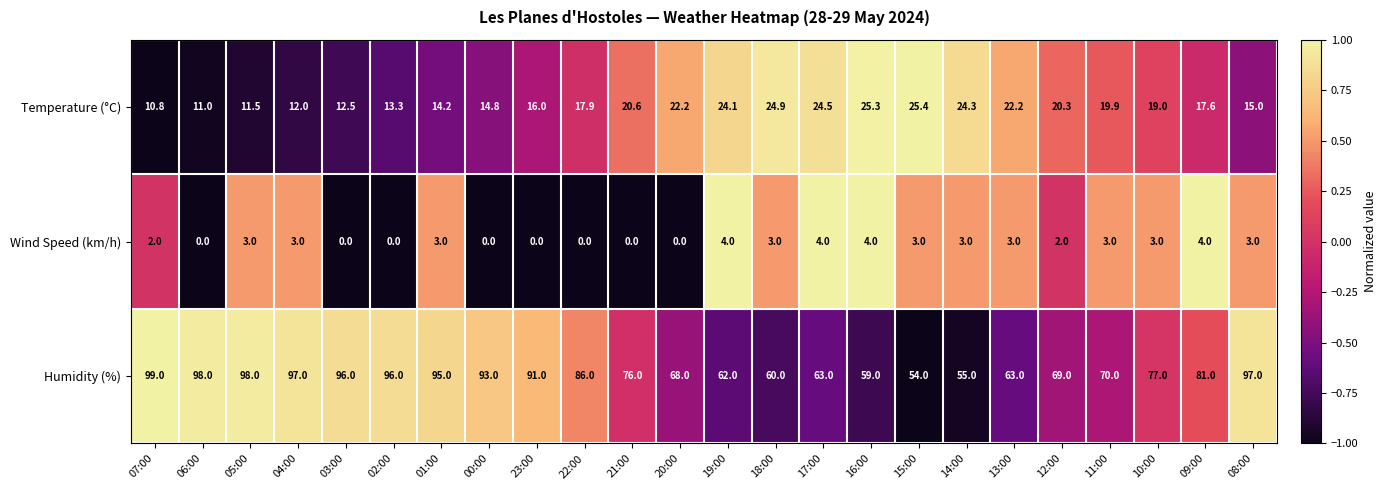

How many series are shown in this chart?

3